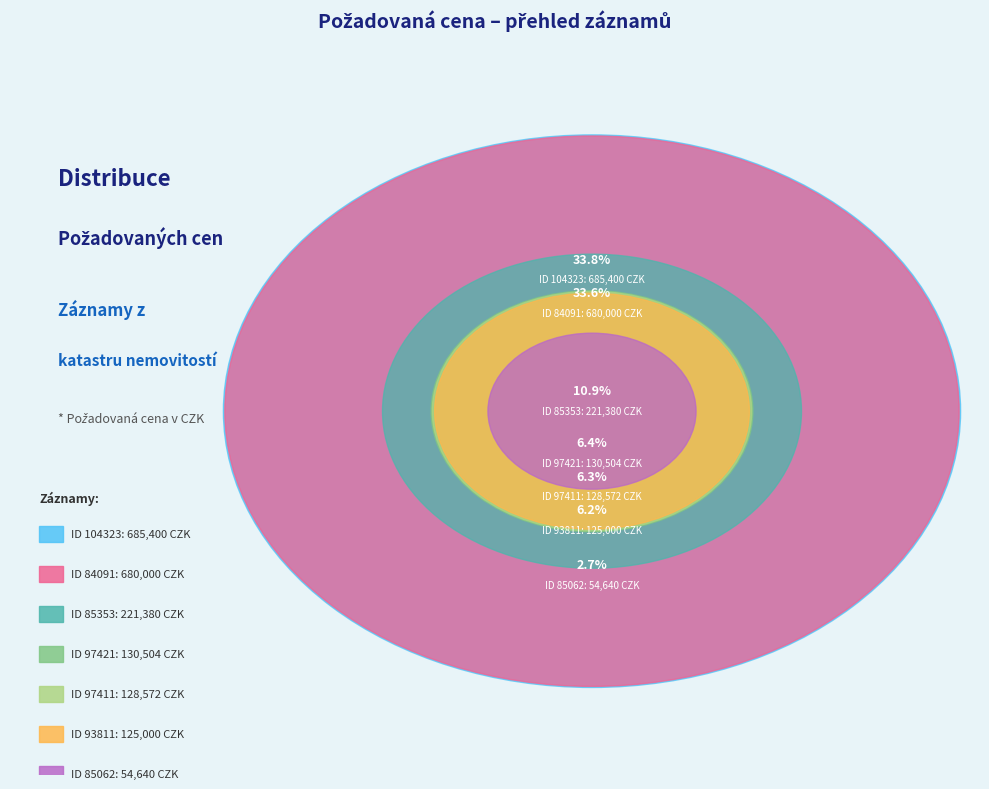

To the nearest percent, what percentage of the pie is 84091?

34%